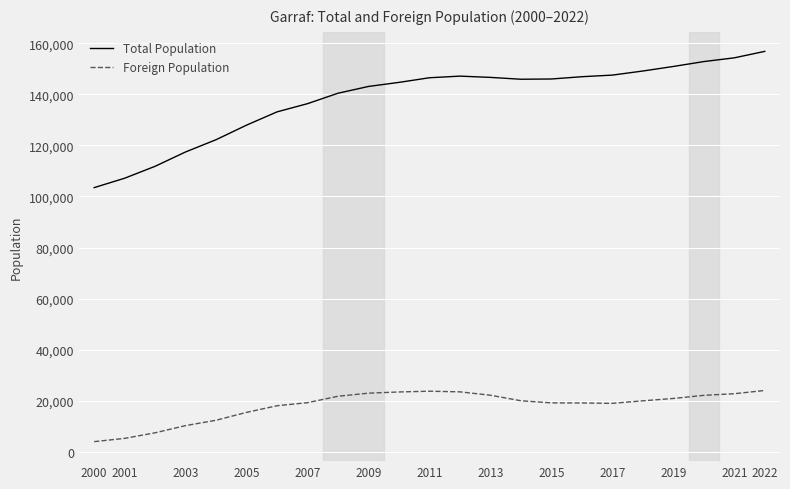

What is the smallest value displayed?

4053